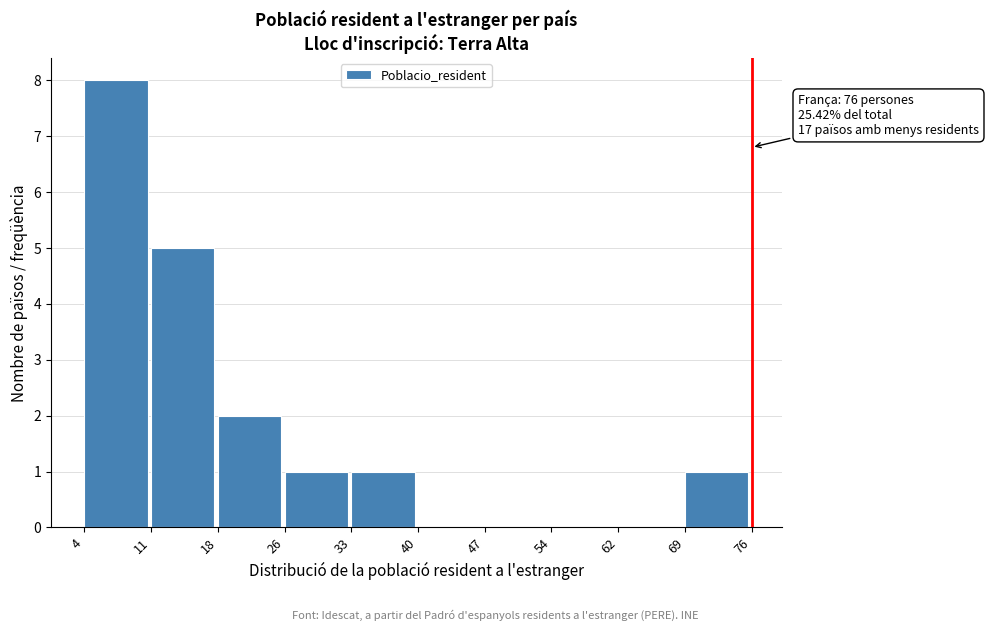

Which range on the x-axis has the tallest bar?

4 to 11